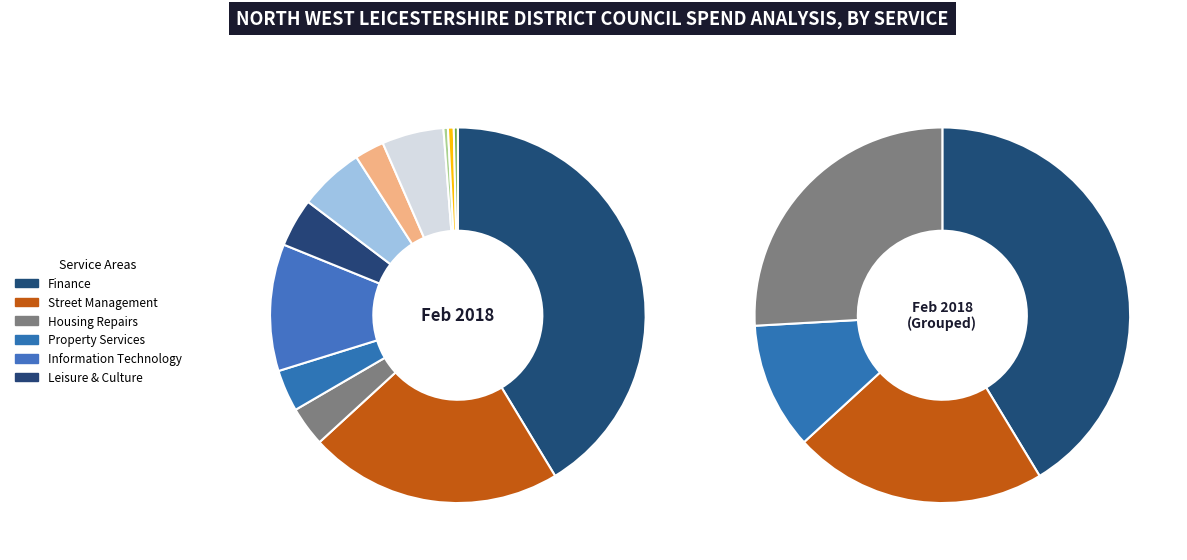

Which category has the biggest portion of the pie?

Finance